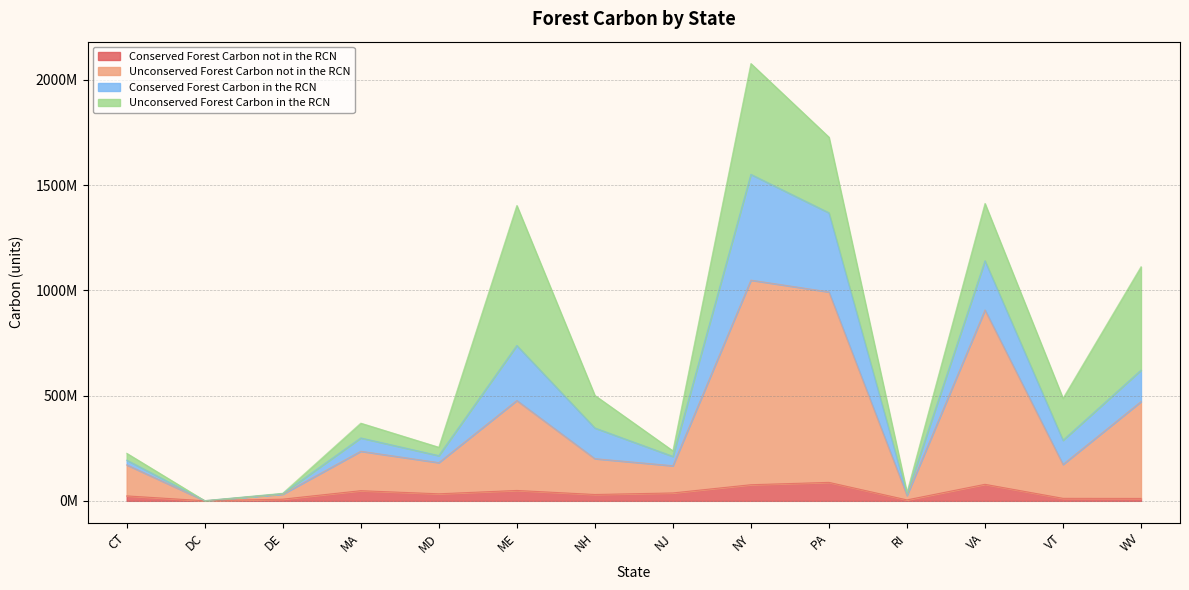

At which category does the chart reach its minimum across all series?

DC